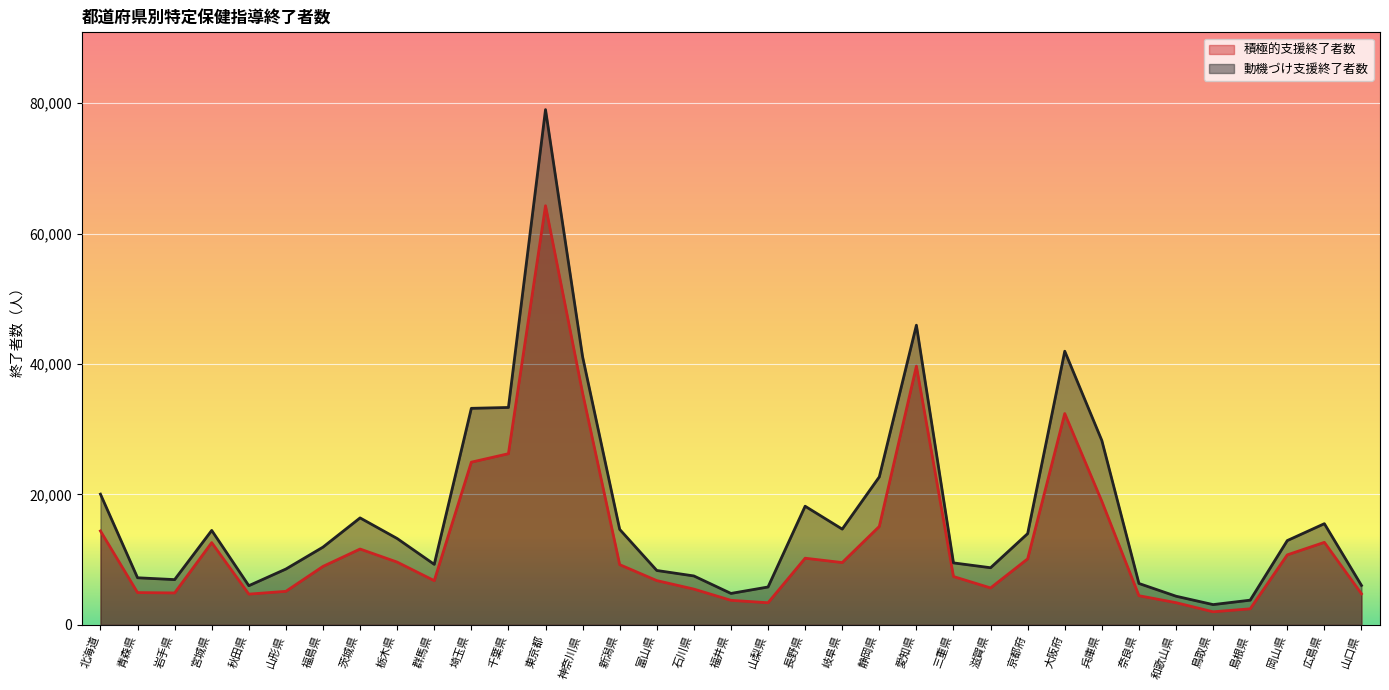

At which category is the sum across all series the highest?

東京都